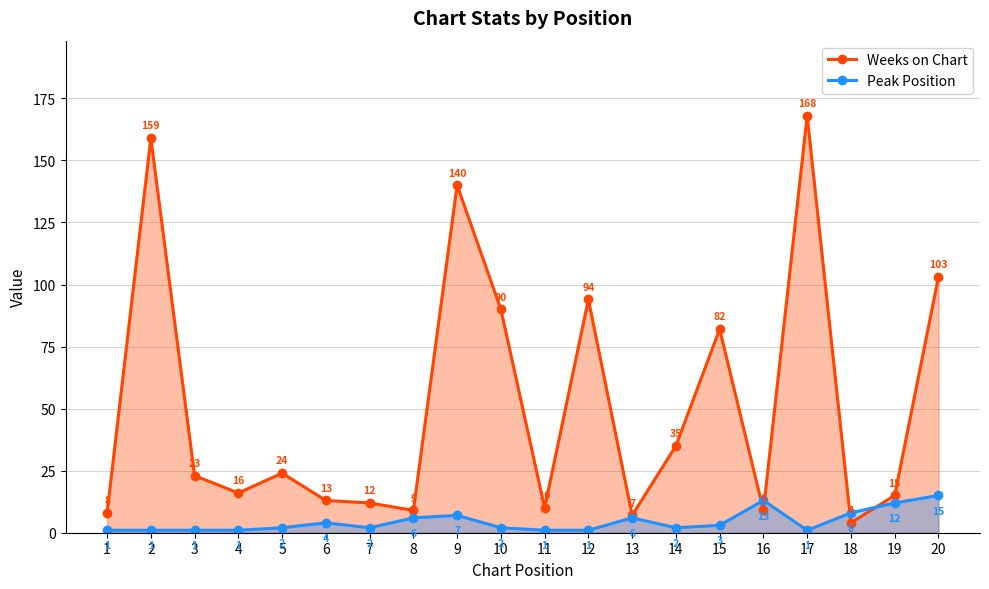

What is the average value of the Peak Position series?

4